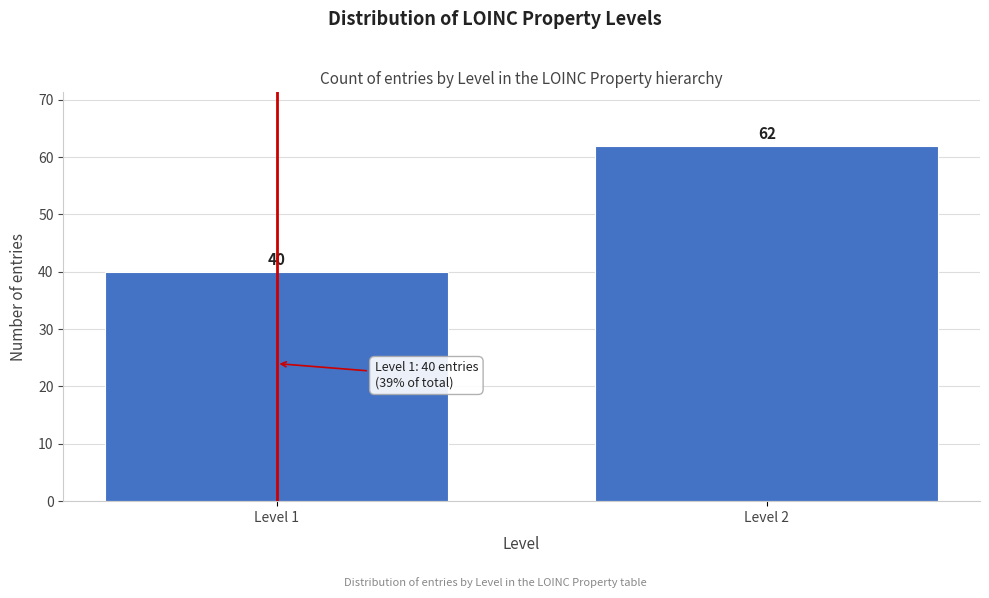

Reading left to right, what are all the values shown in this chart?

40	62